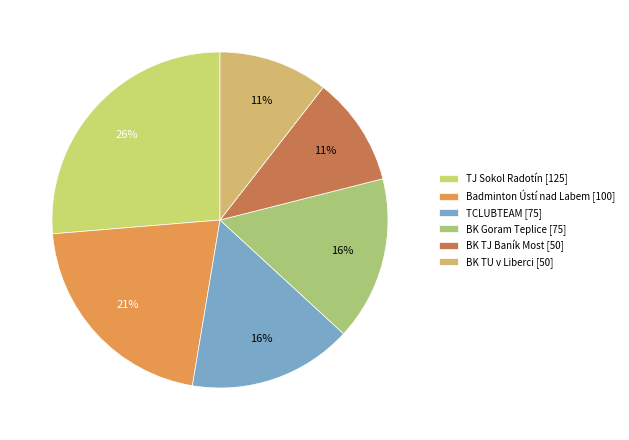

The BK TU v Liberci slice represents 11% of the pie. True or false?

True